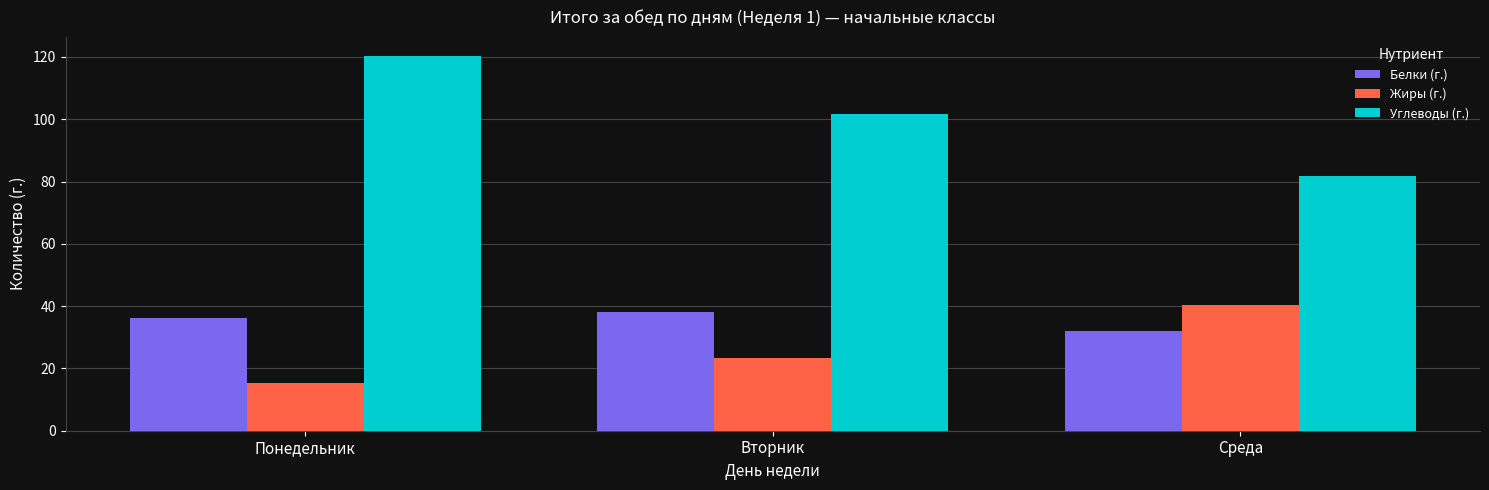

Which label corresponds to the smallest value in the chart?

Понедельник